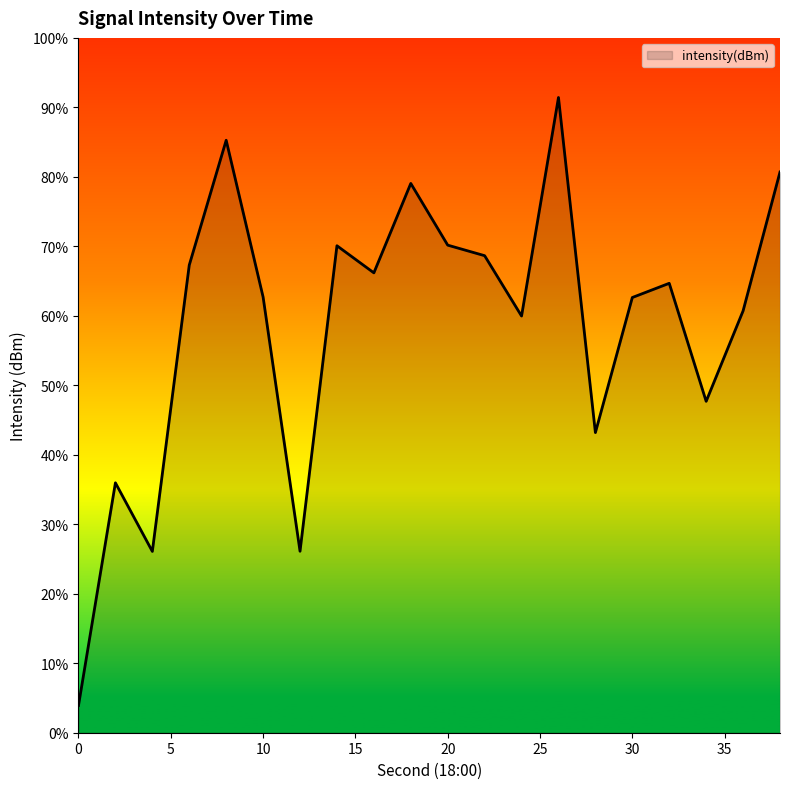

What is the greatest value displayed?

91.4